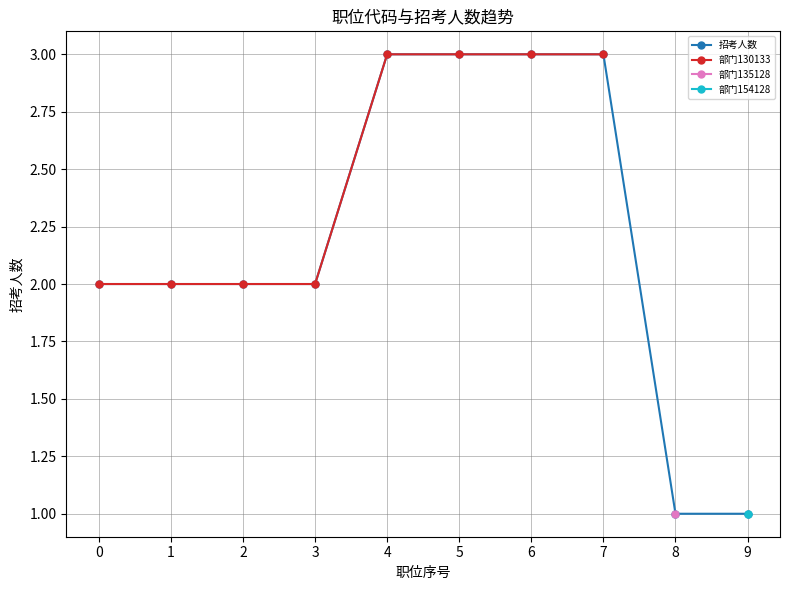

True or false: 部门154128 and 招考人数 intersect in this chart.

False